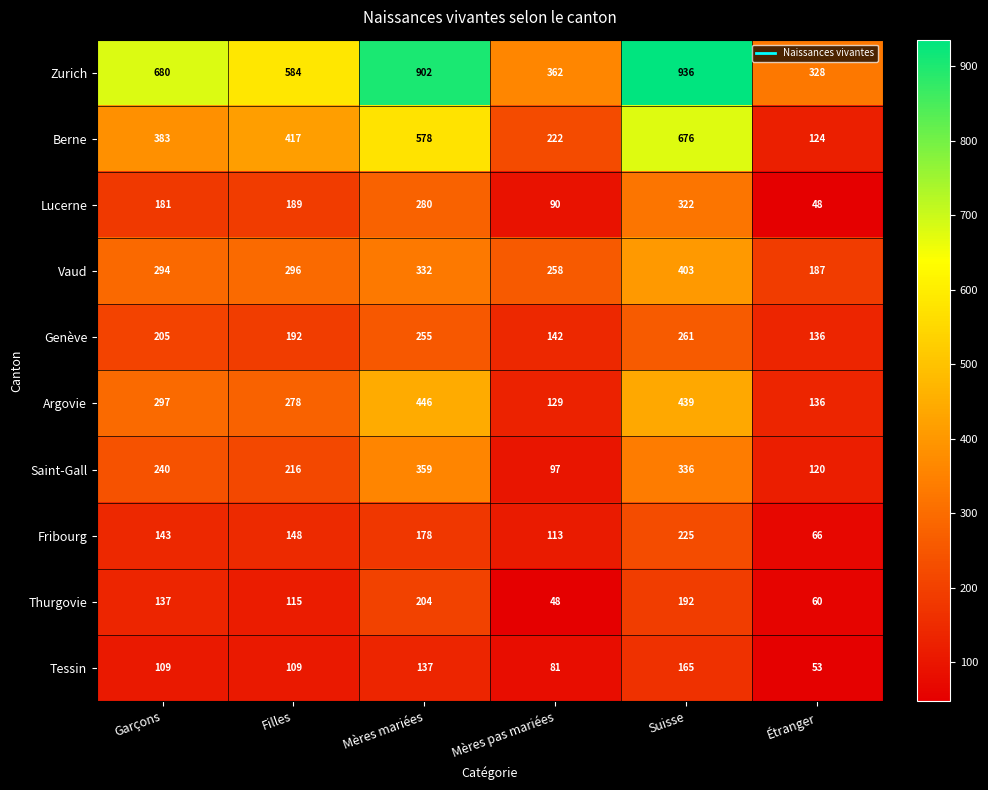

How many values in the Zurich series are below 680?

3